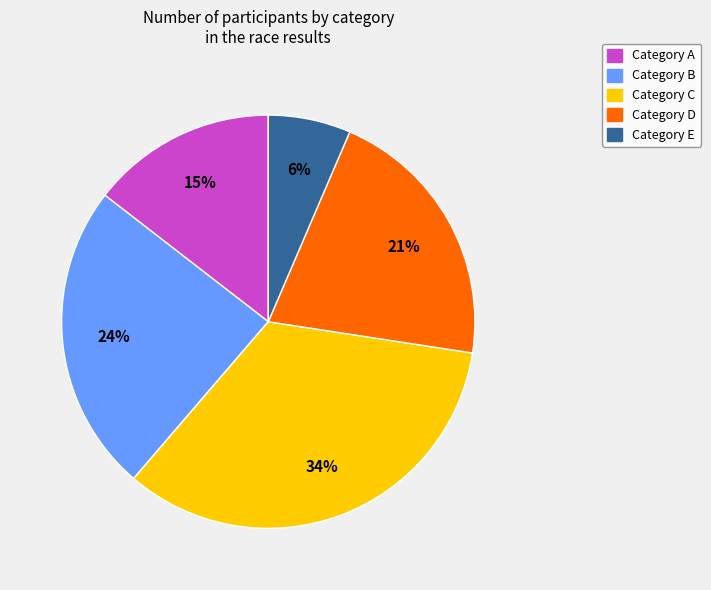

Does any single category account for the majority?

No